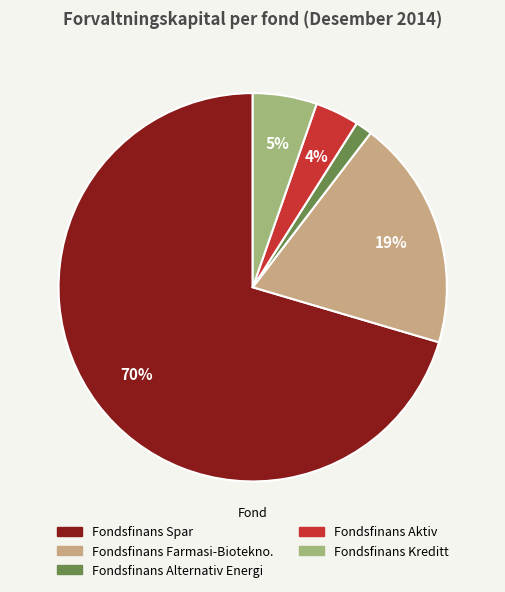

Combined, do Fondsfinans Farmasi-Biotekno. and Fondsfinans Kreditt account for over 50%?

No